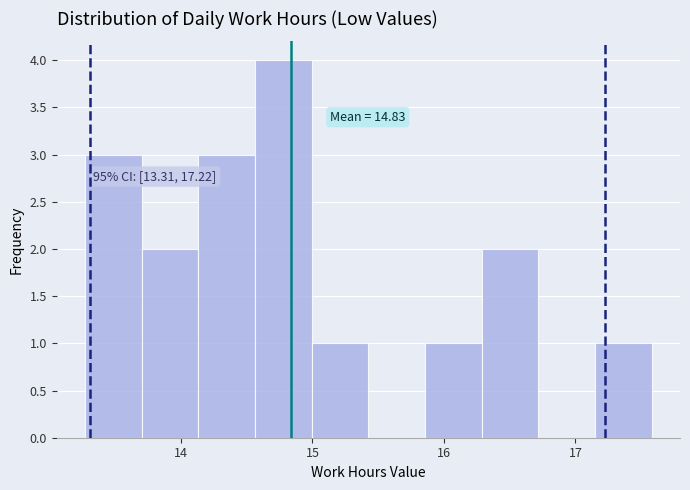

Which range on the x-axis has the tallest bar?

14.6 to 15.0